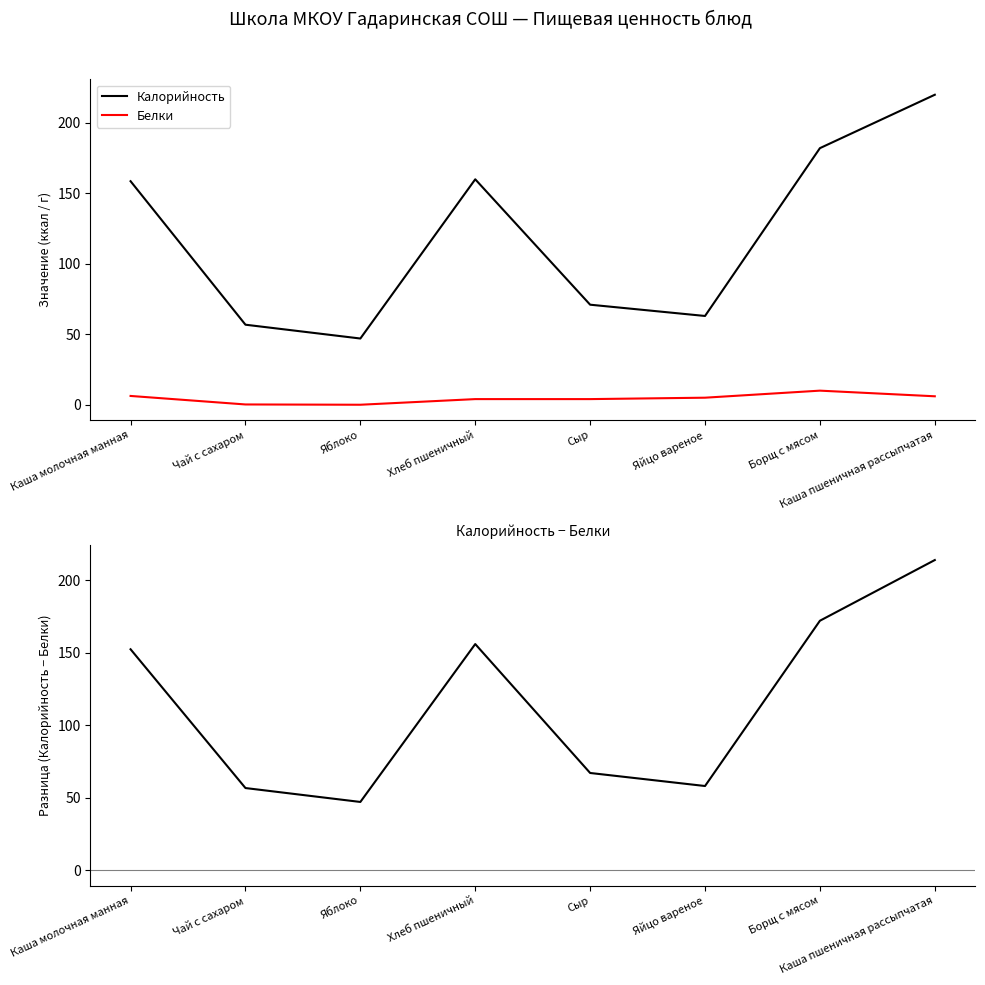

What are all the series names shown in the legend?

Калорийность, Белки, Калорийность − Белки